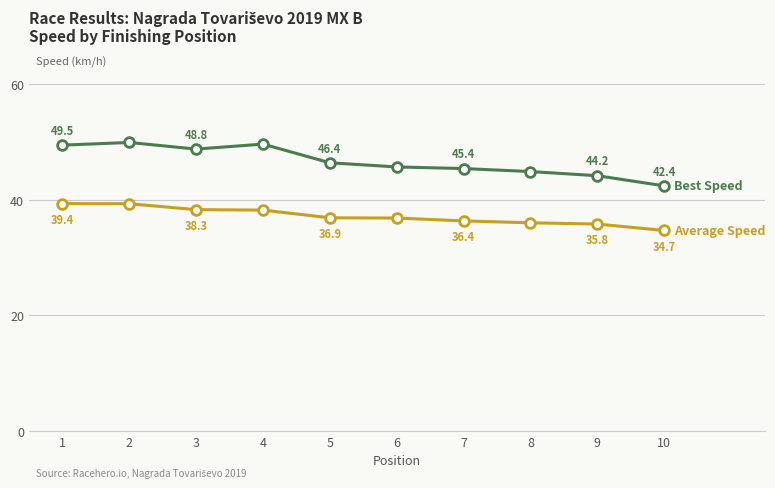

What is the total value across all series at 5?

83.3